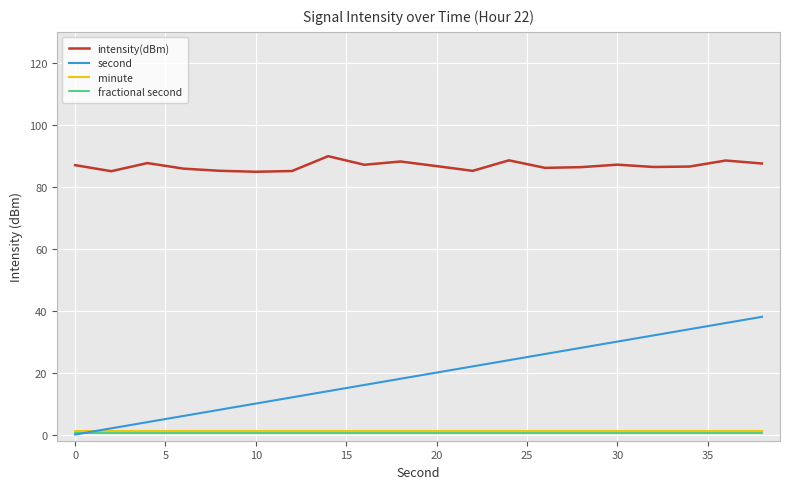

What is the sum of all second values?

380.0